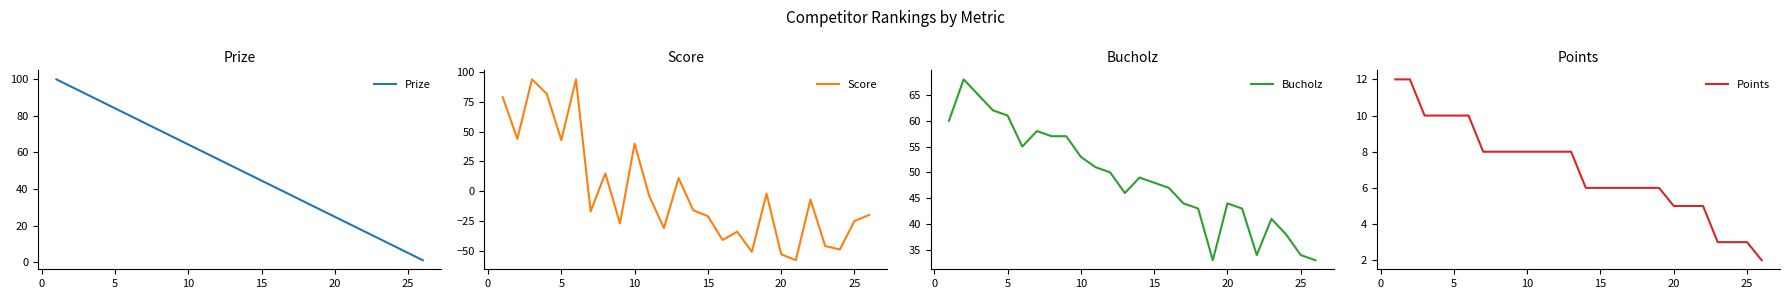

List the series in order of their peak value, highest first.

Prize, Score, Bucholz, Points